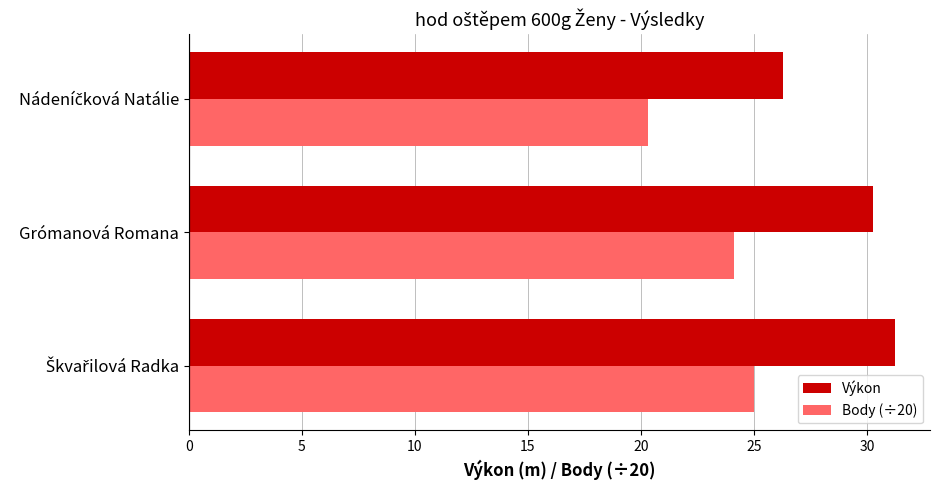

What is the difference between the maximum and minimum values in the Body (÷20) series?

4.7